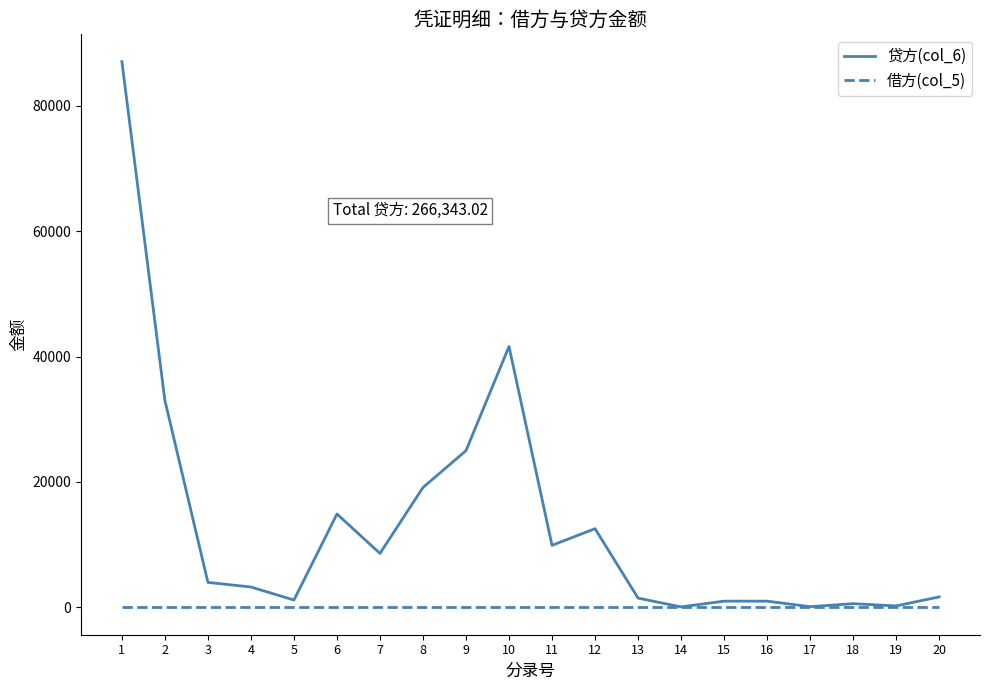

How many lines are shown in the chart?

2